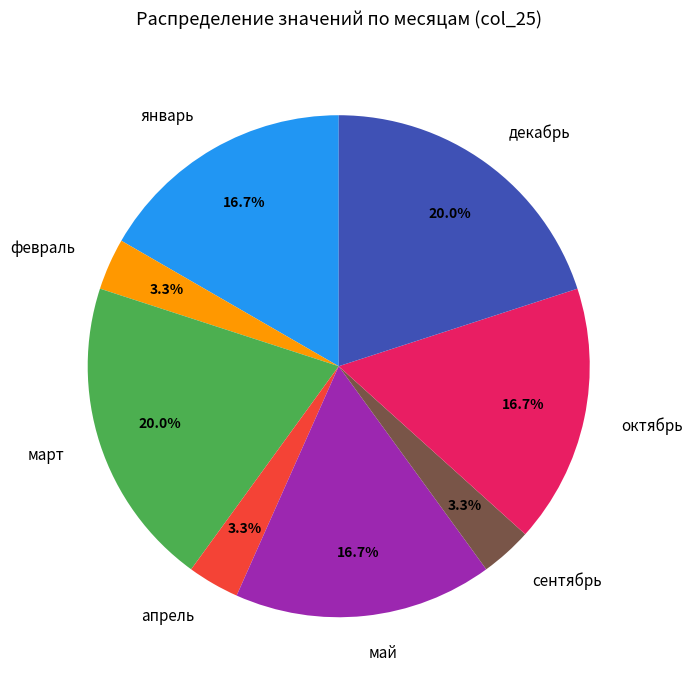

To the nearest percent, what percentage of the pie is октябрь?

17%